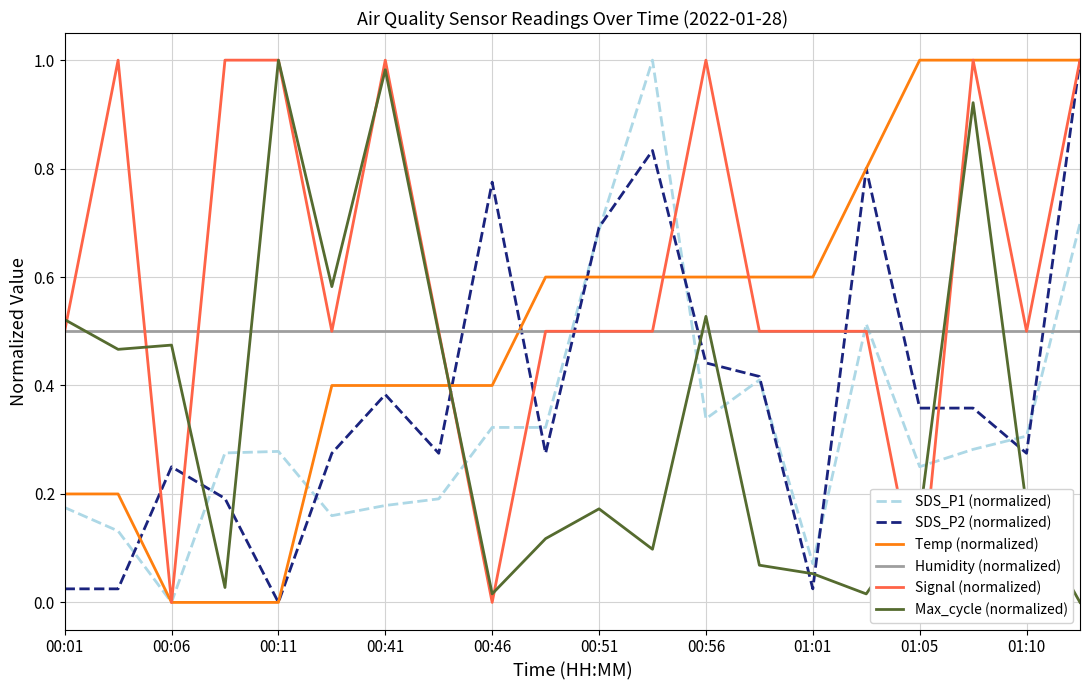

Which series ends up on top after the final intersection of Temp (normalized) and Humidity (normalized)?

Temp (normalized)